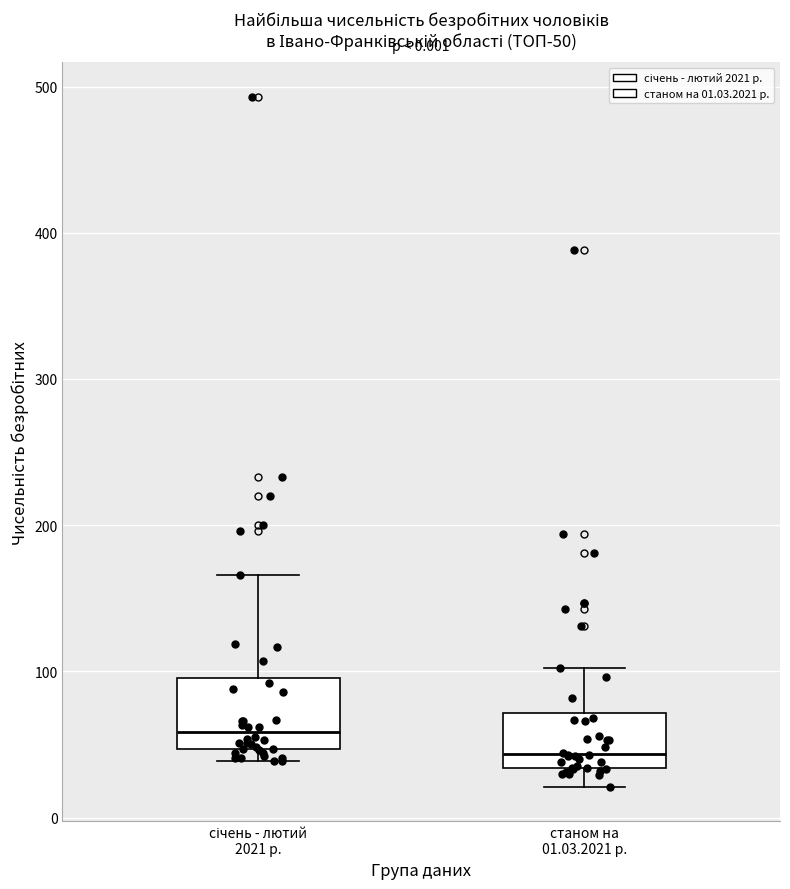

Reading left to right, read every box against the y-axis: the position of its median line, the range the box covers, and the ends of its whiskers. The values are not printed on the chart, so give them approximately, as read against the axis.

січень - лютий 2021 р.: median 60, box 50 to 100, whiskers 40 to 170
станом на 01.03.2021 р.: median 40, box 30 to 70, whiskers 20 to 100